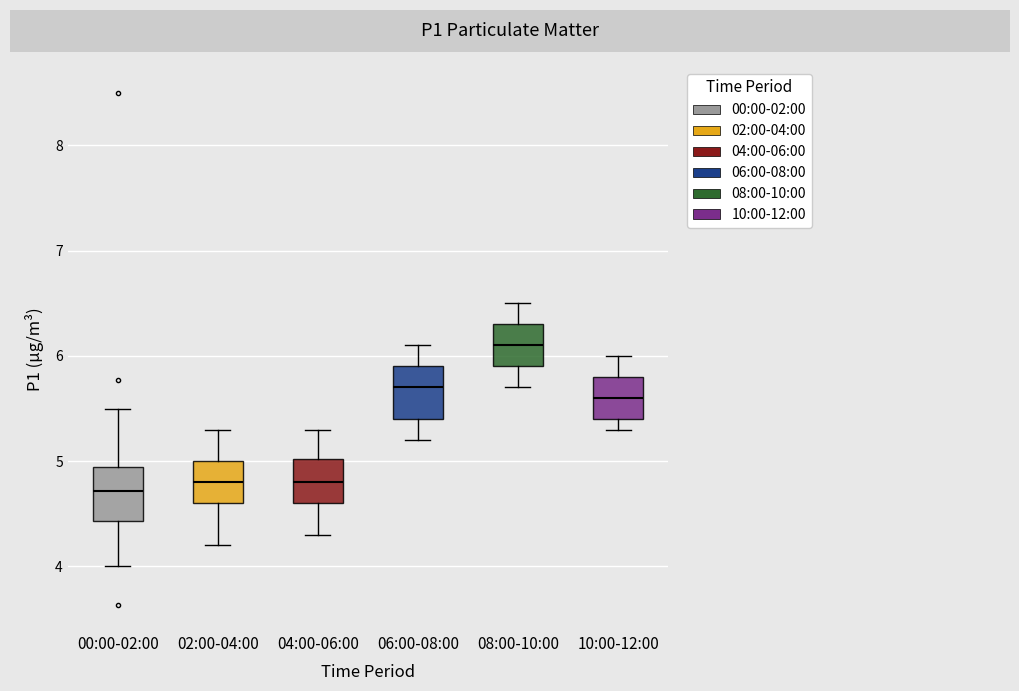

Reading left to right, read every box against the y-axis: the position of its median line, the range the box covers, and the ends of its whiskers. The values are not printed on the chart, so give them approximately, as read against the axis.

00:00-02:00: median 4.7, box 4.4 to 4.9, whiskers 4.0 to 5.5
02:00-04:00: median 4.8, box 4.6 to 5.0, whiskers 4.2 to 5.3
04:00-06:00: median 4.8, box 4.6 to 5.0, whiskers 4.3 to 5.3
06:00-08:00: median 5.7, box 5.4 to 5.9, whiskers 5.2 to 6.1
08:00-10:00: median 6.1, box 5.9 to 6.3, whiskers 5.7 to 6.5
10:00-12:00: median 5.6, box 5.4 to 5.8, whiskers 5.3 to 6.0